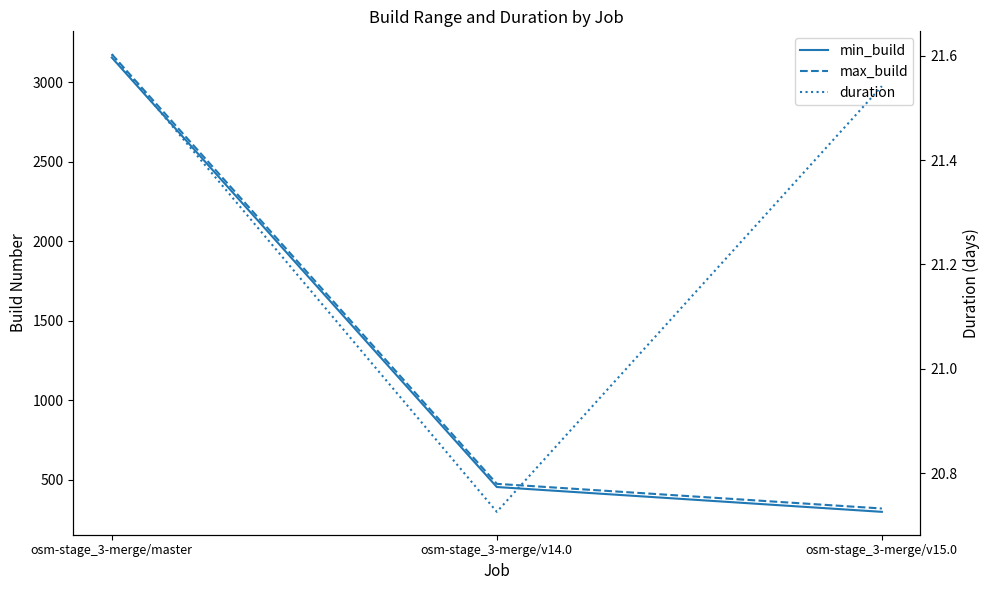

Reading right to left, extract all data points from this chart.

min_build: 299.0	455.0	3154.0
max_build: 320.0	475.0	3175.0
duration: 21.5	20.7	21.6